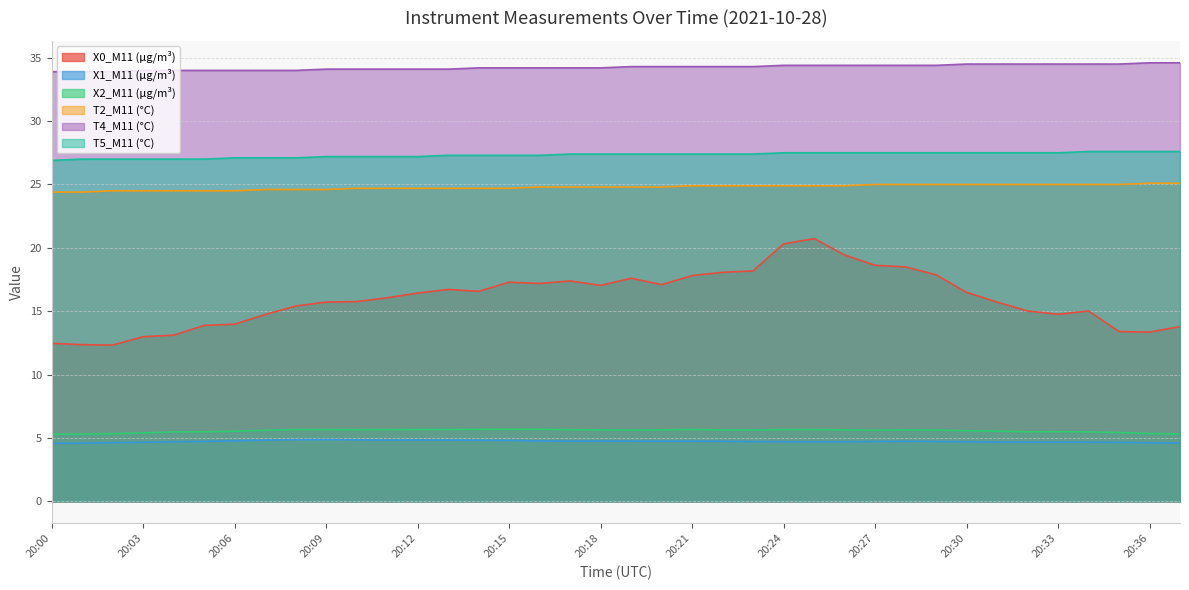

List the series in order of their peak value, lowest first.

X1_M11 (μg/m³), X2_M11 (μg/m³), X0_M11 (μg/m³), T2_M11 (°C), T5_M11 (°C), T4_M11 (°C)